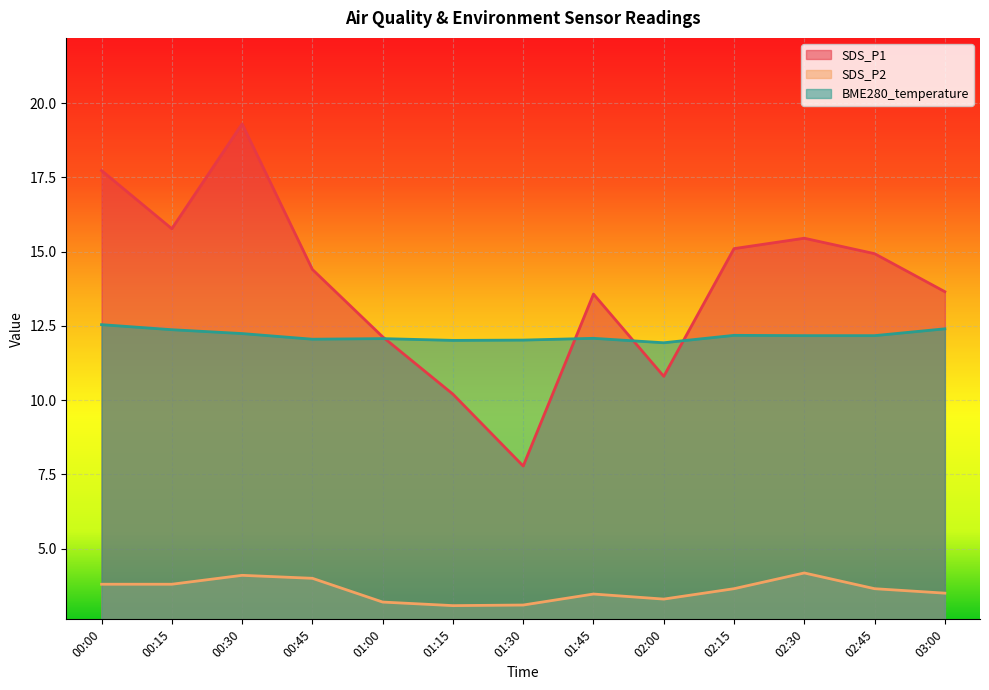

What is the total value across all series at 00:15?

31.9